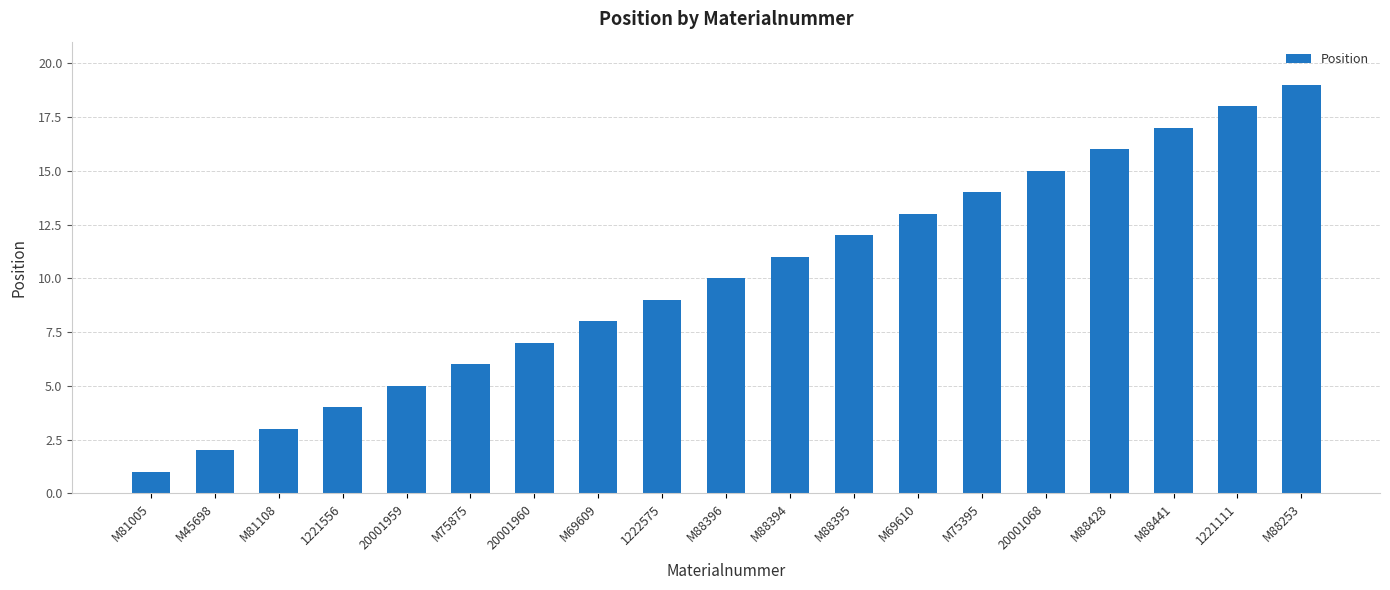

Reading right to left, what are all the values shown in this chart?

M88253=19	1221111=18	M88441=17	M88428=16	20001068=15	M75395=14	M69610=13	M88395=12	M88394=11	M88396=10	1222575=9	M69609=8	20001960=7	M75875=6	20001959=5	1221556=4	M81108=3	M45698=2	M81005=1